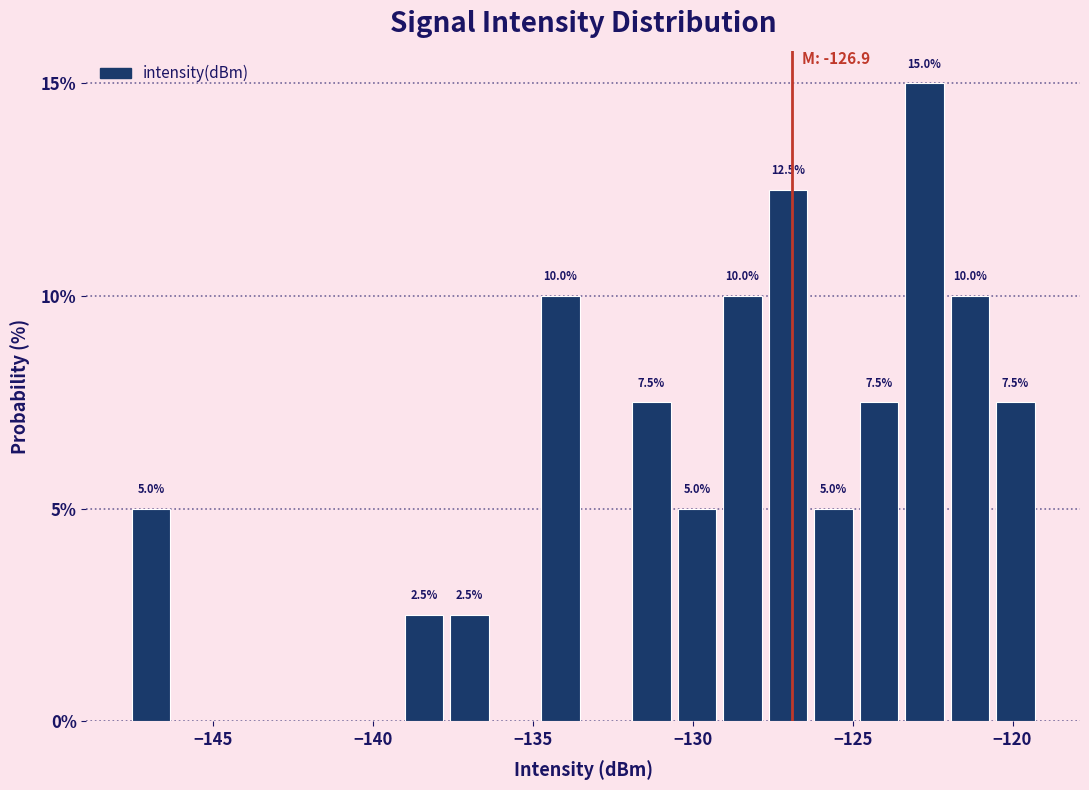

Read against the x-axis, roughly where is the centre of the tallest bar?

-123.0